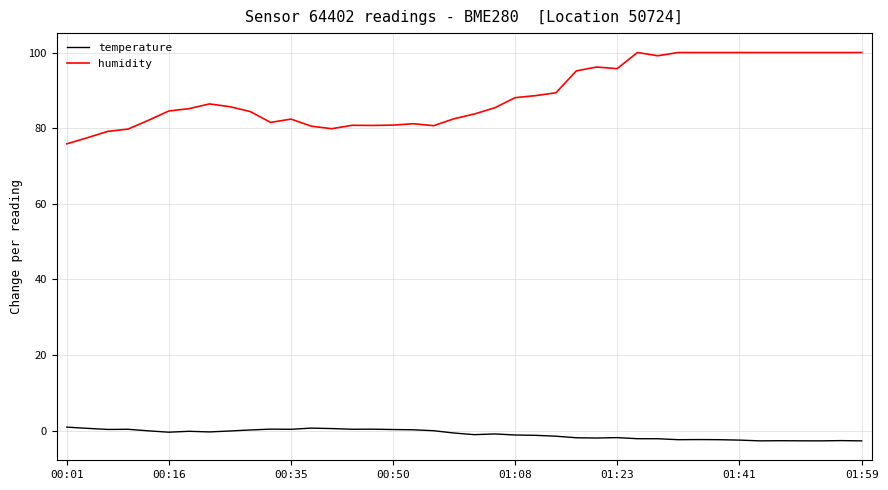

Which series has the largest total across all categories?

humidity